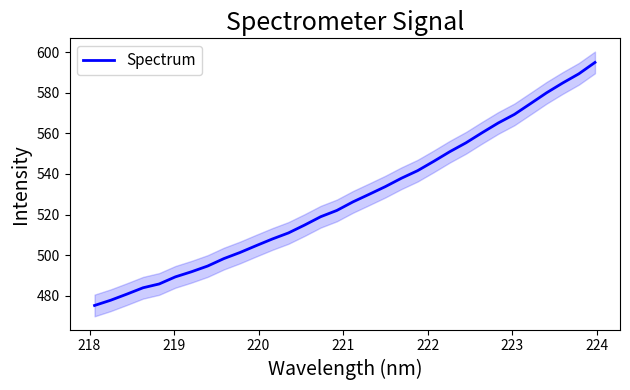

What is the maximum value for Spectrum?

595.0